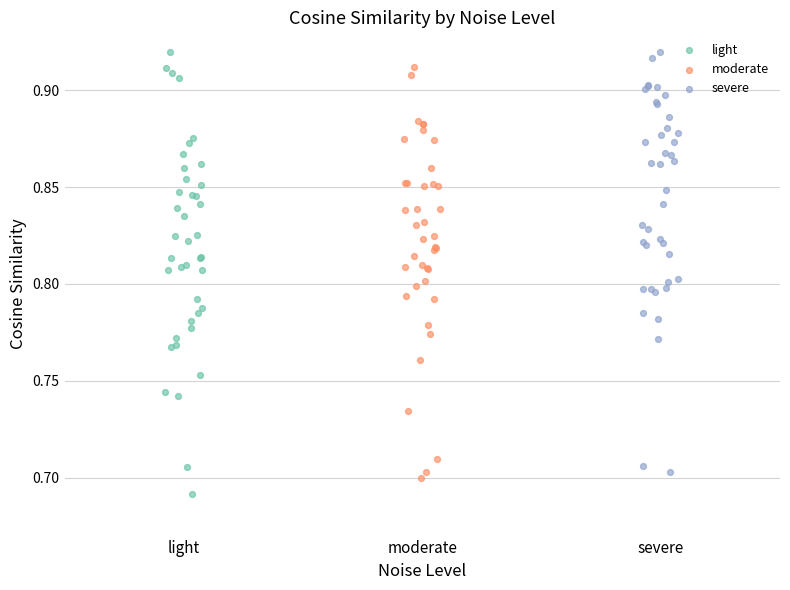

Which series reaches the minimum Y coordinate?

light